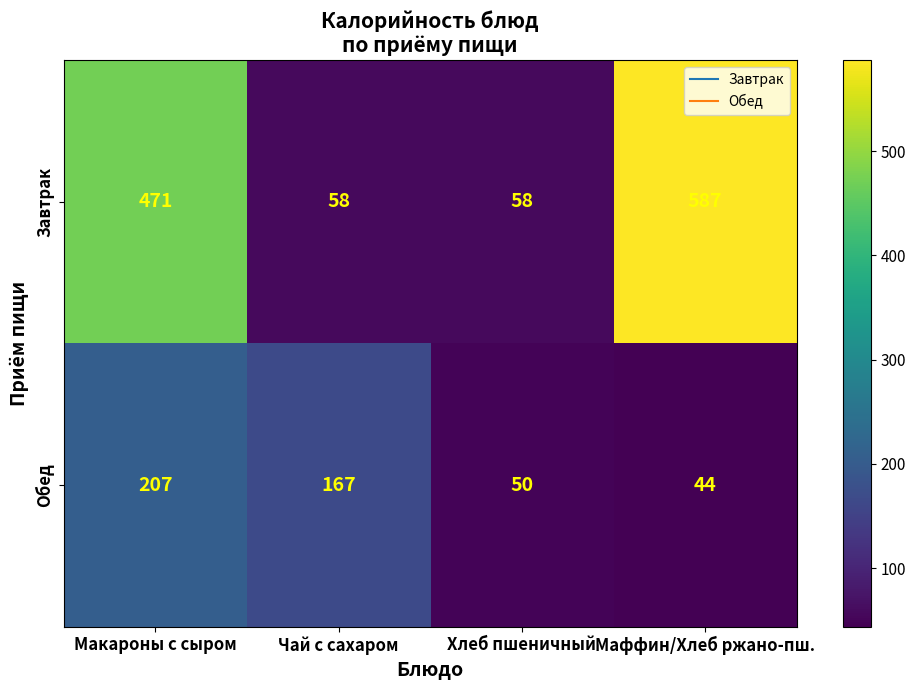

Between Чай с сахаром and Хлеб пшеничный, which series saw the biggest shift?

Обед